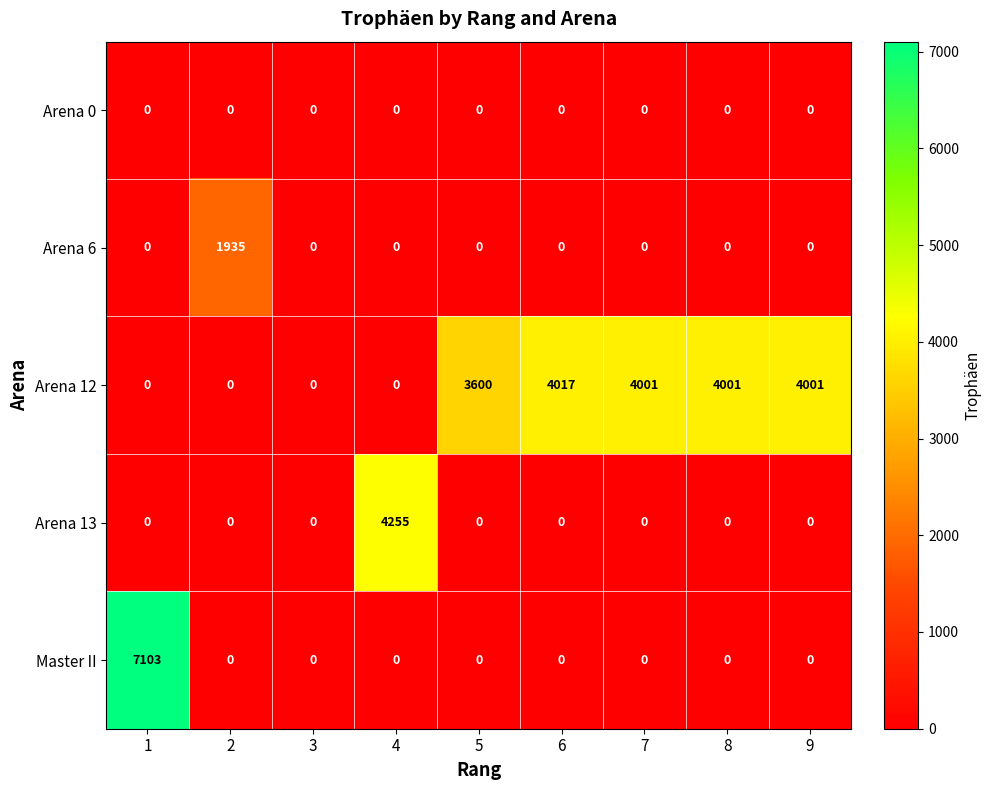

What is the spread (max minus min) of values at 2?

1935